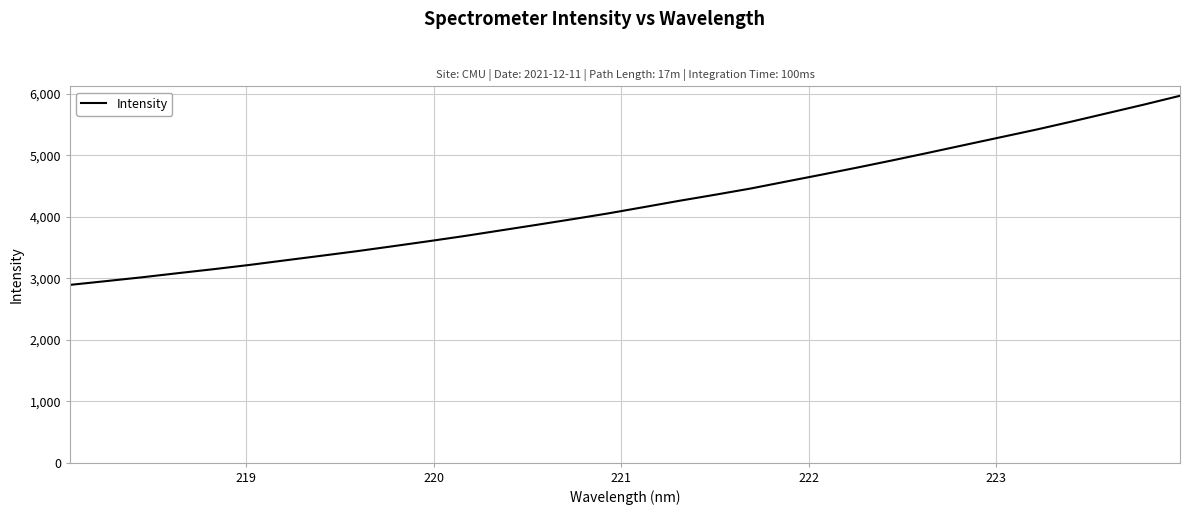

What is the greatest value displayed?

5967.3